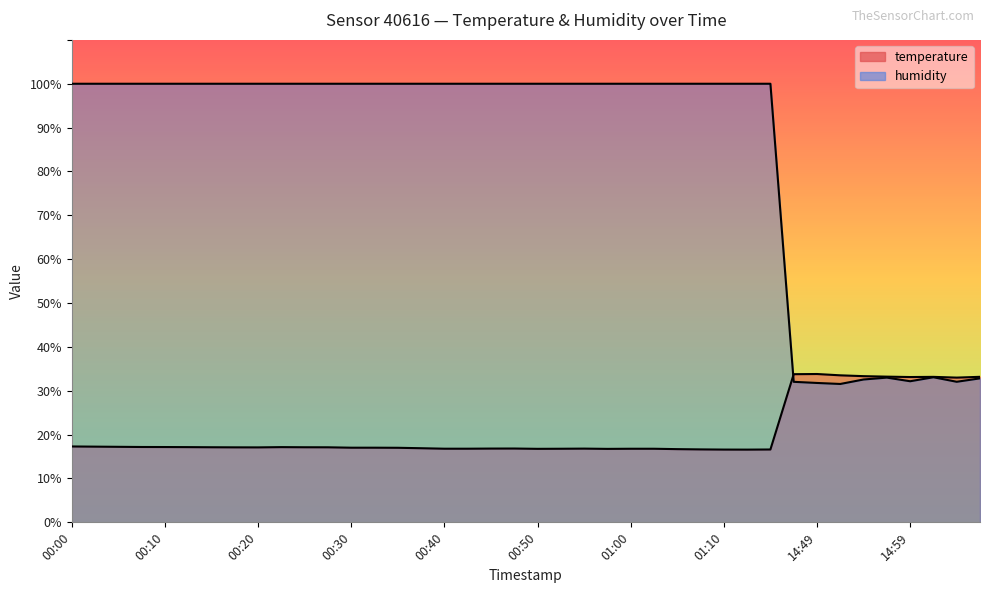

Does the chart display data point markers on the line(s)?

No